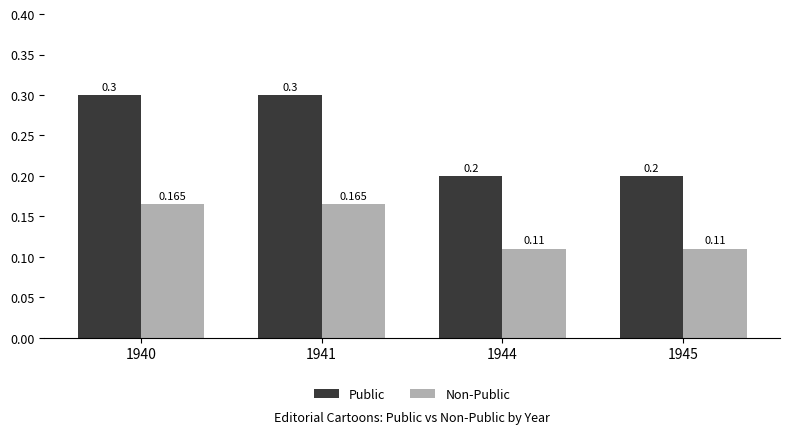

What is the maximum value shown in the chart?

0.3